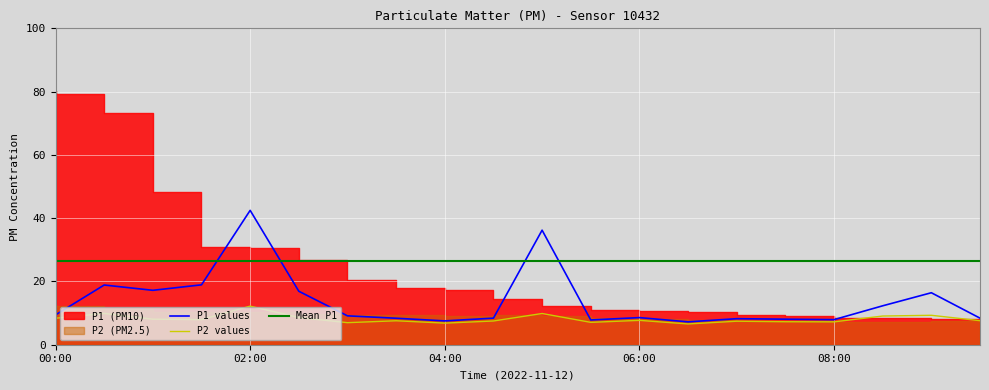

At how many categories does at least one series exceed 12?

8